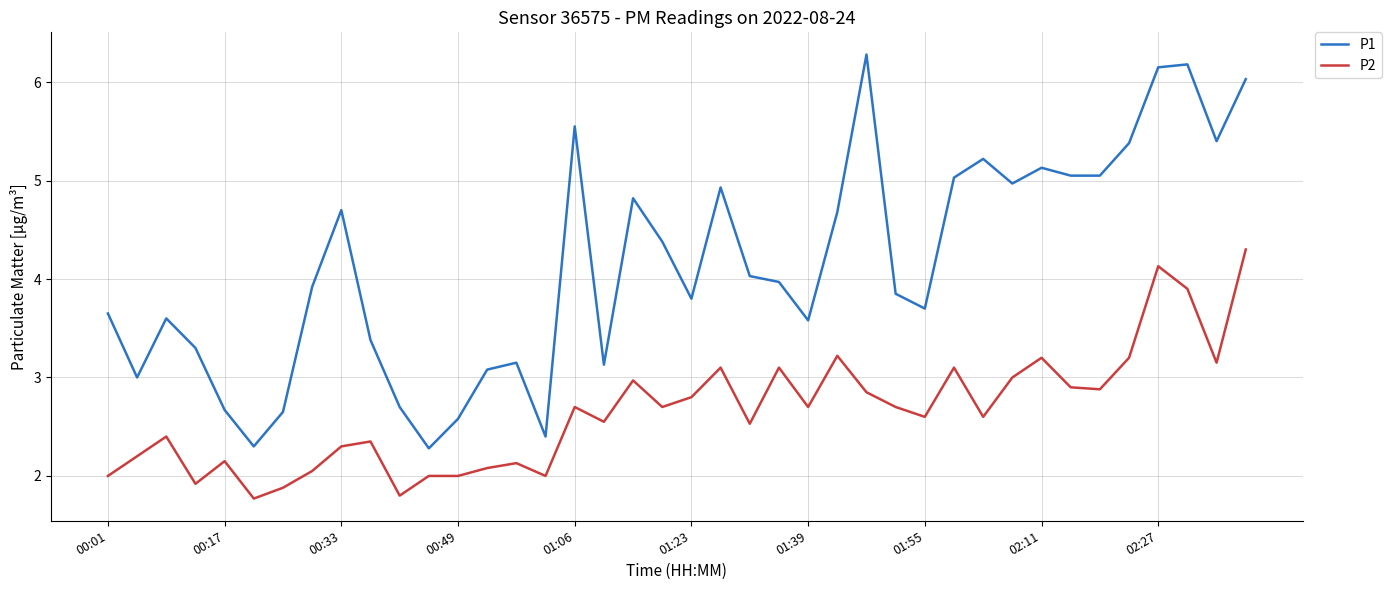

List the series in order of their peak value, lowest first.

P2, P1